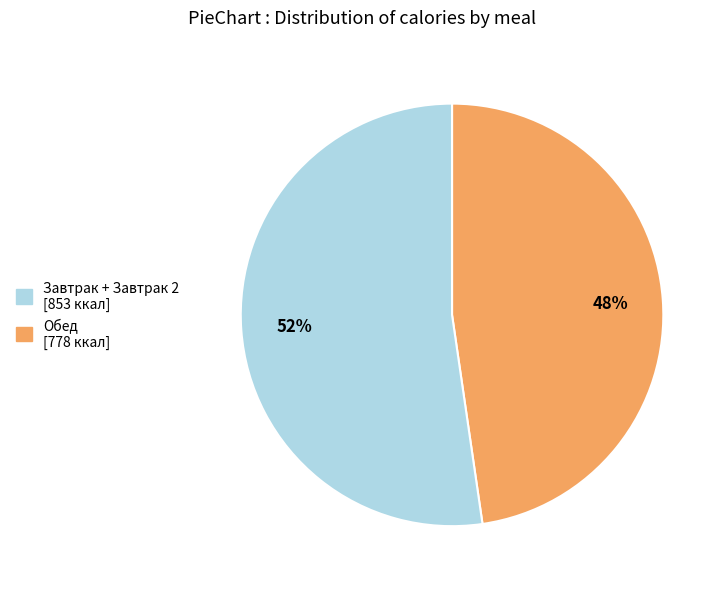

Is there a majority slice in this chart?

Yes